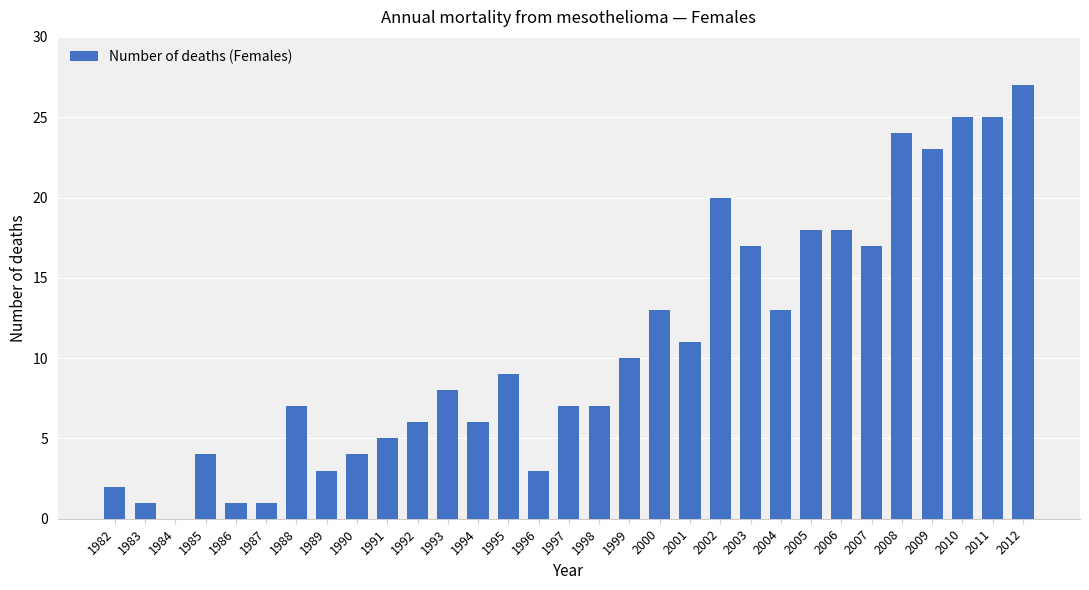

What value does the data have at 2002?

20